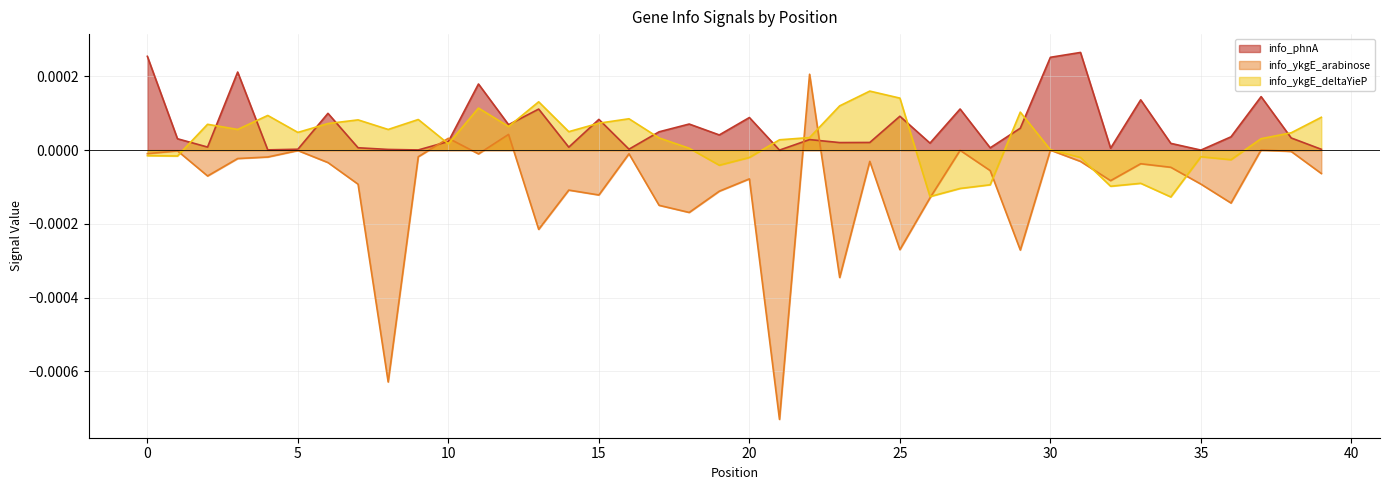

Does the chart have visible grid lines?

Yes